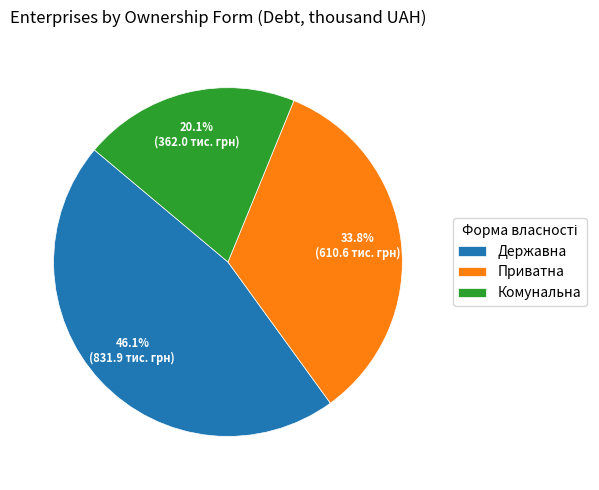

Count the number of slices in the pie.

3